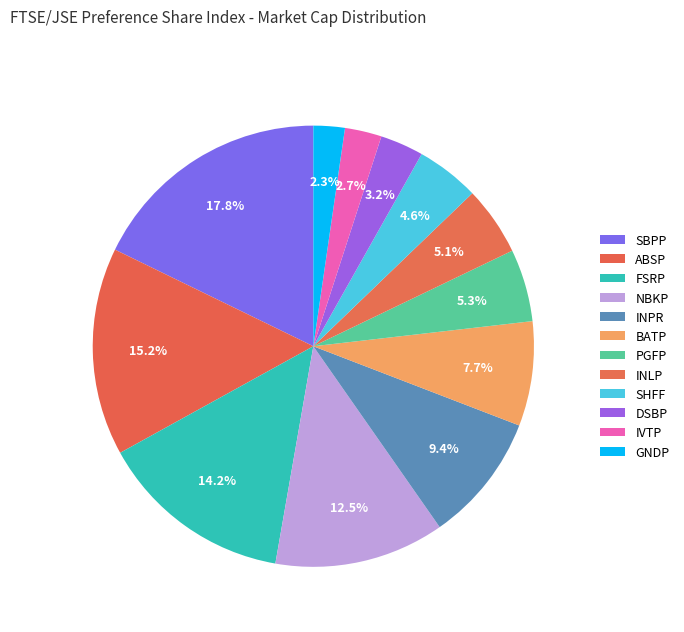

Count the number of slices in the pie.

12